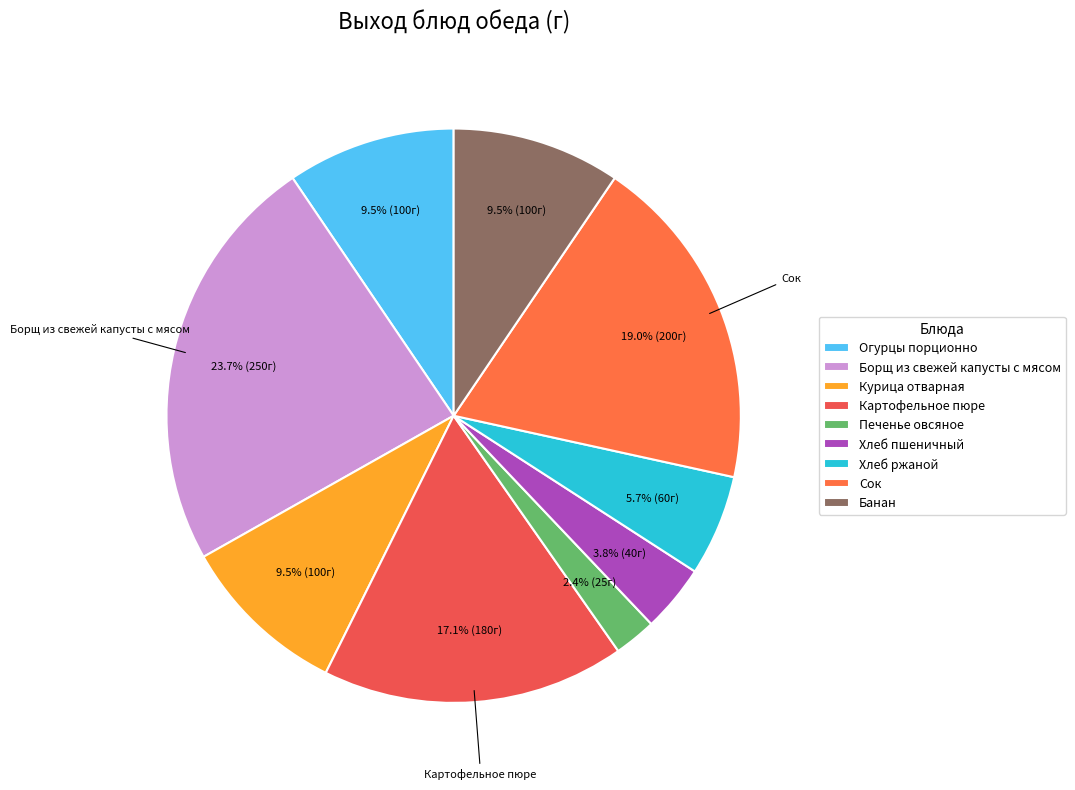

What is the ratio of the value at Огурцы порционно to the value at Хлеб ржаной?

1.7